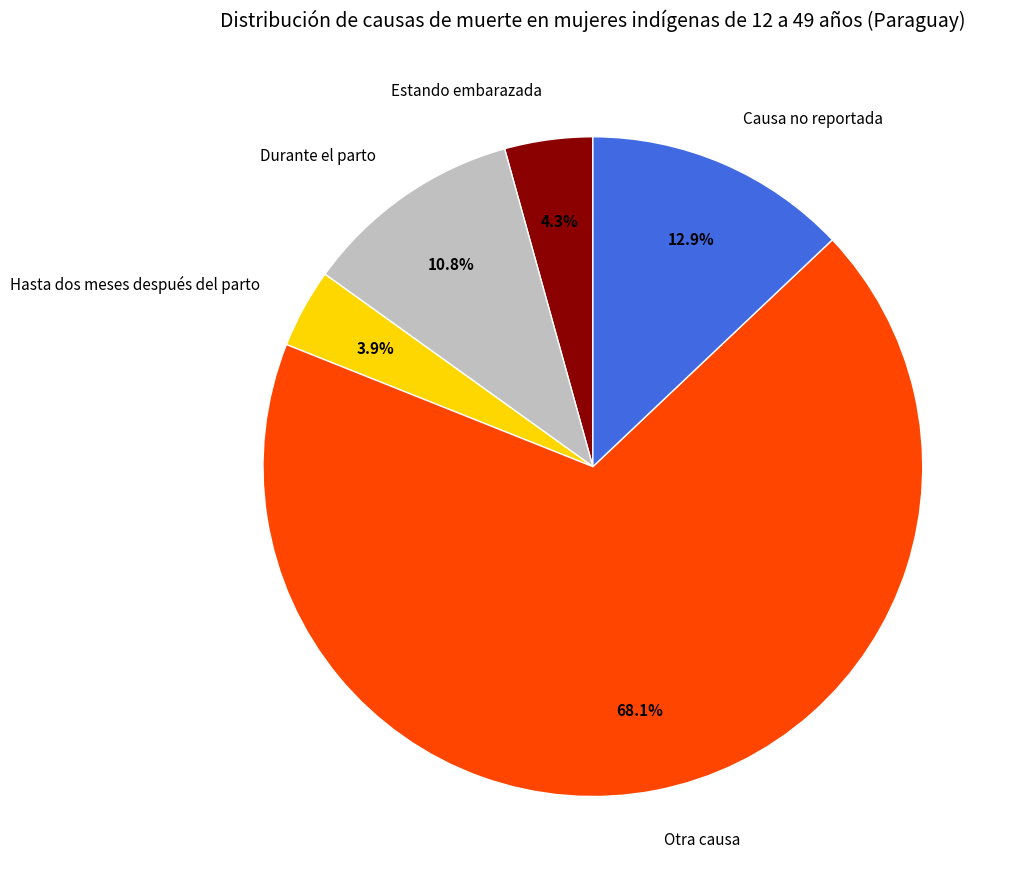

To the nearest percent, what is the average slice percentage?

20%